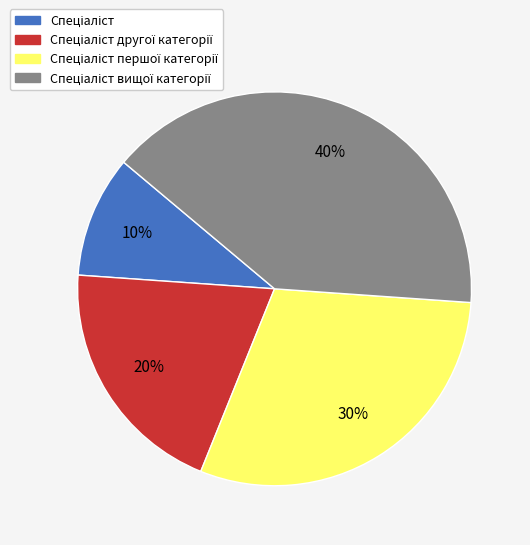

Is there a majority slice in this chart?

No